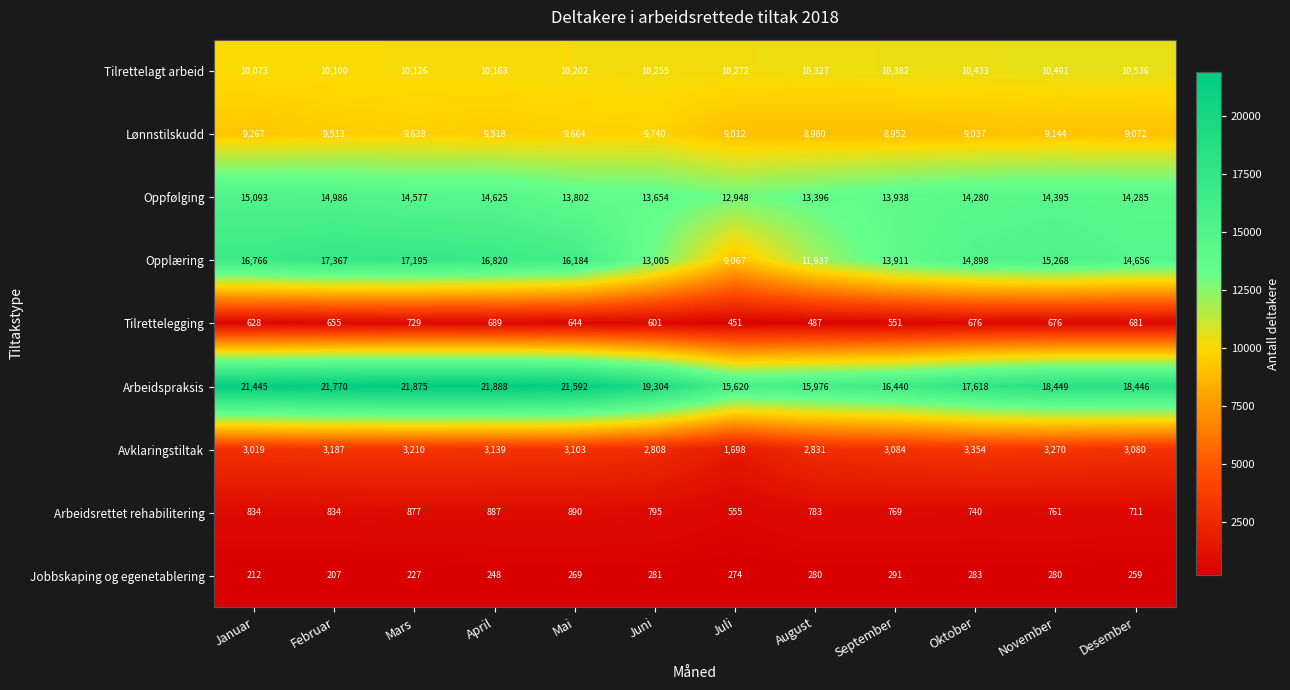

At which label does Opplæring reach its peak?

Februar